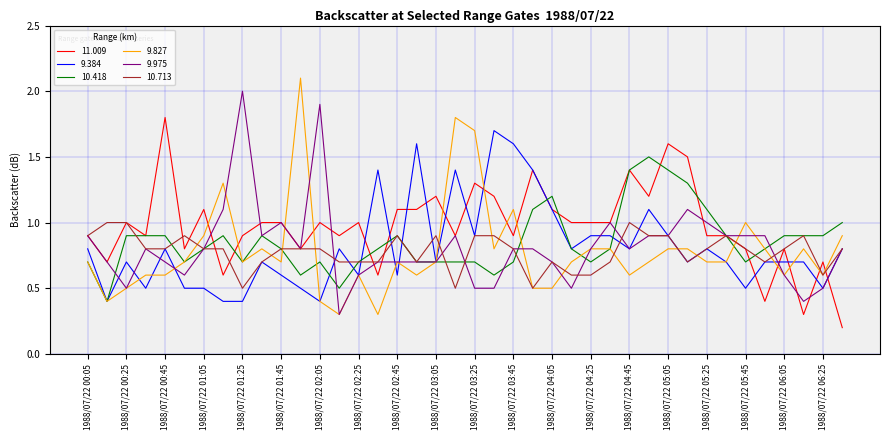

How many series are shown in this chart?

6